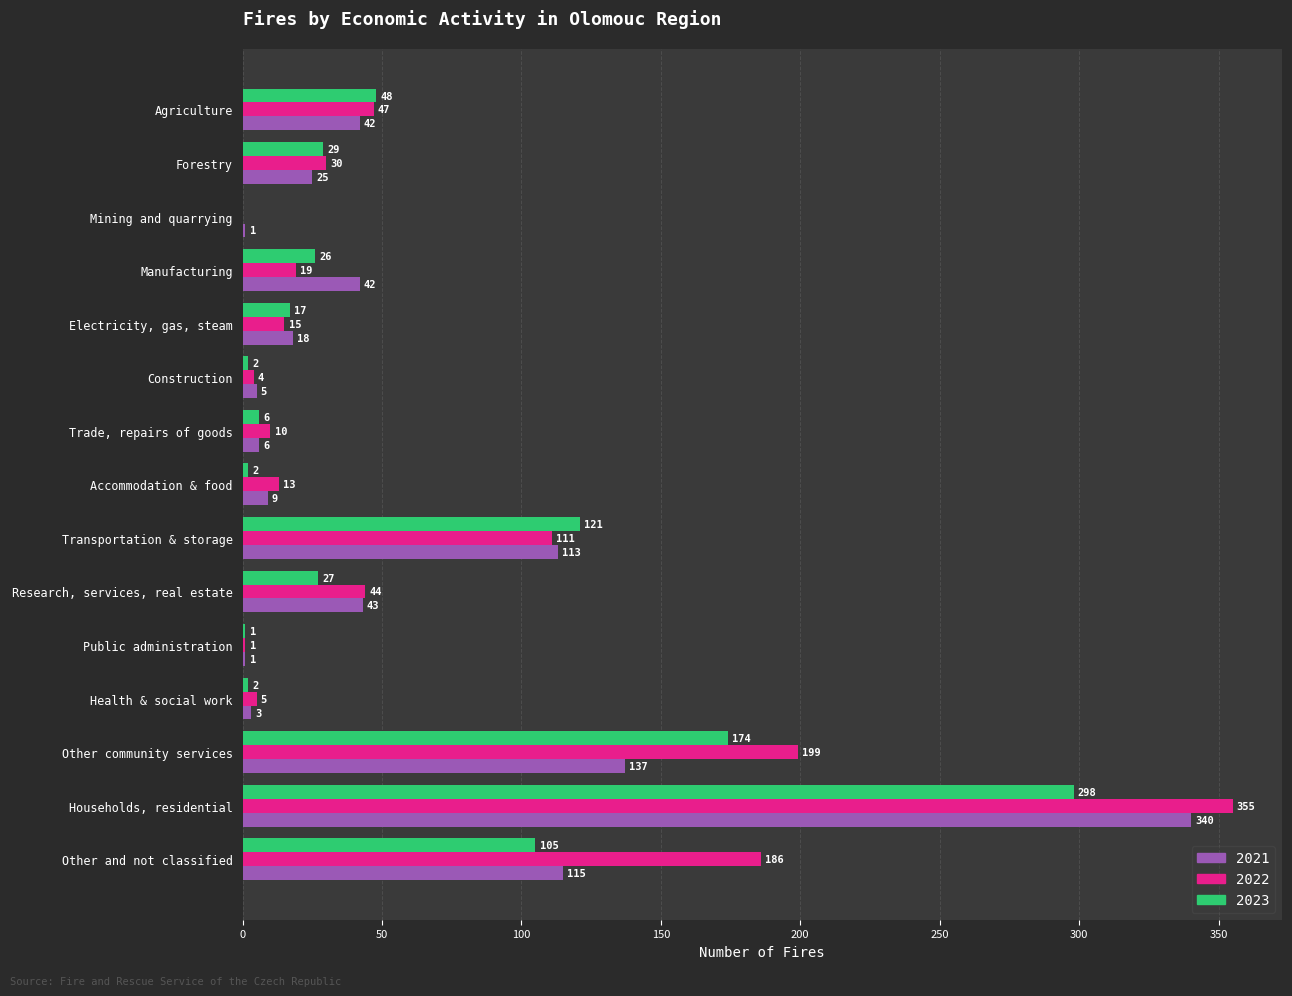

What is the average value of the 2022 series?

69